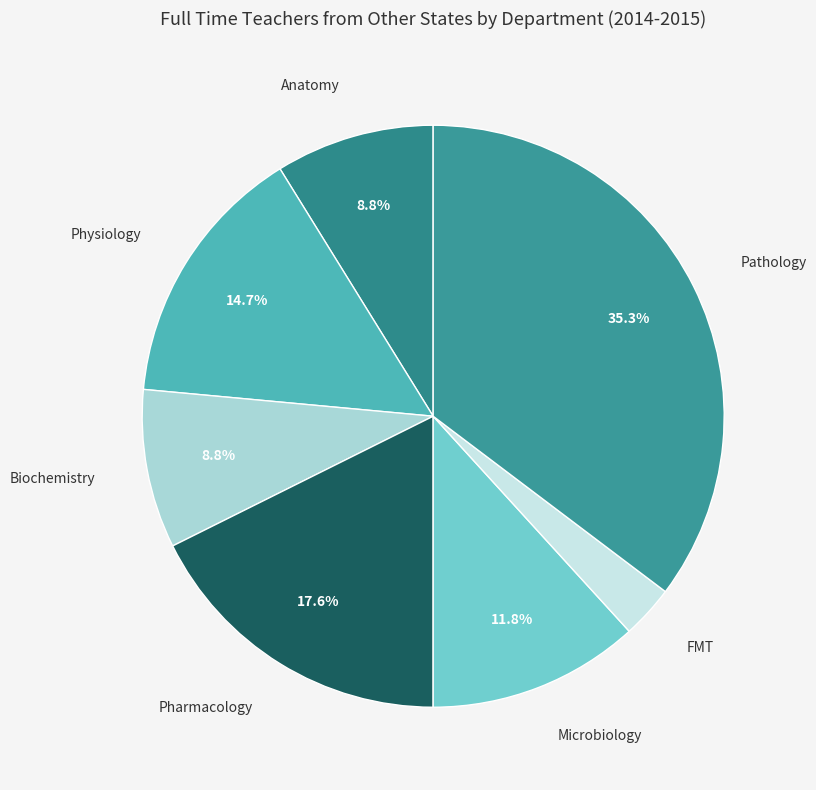

Rank the categories by value from lowest to highest.

FMT, Anatomy, Biochemistry, Microbiology, Physiology, Pharmacology, Pathology